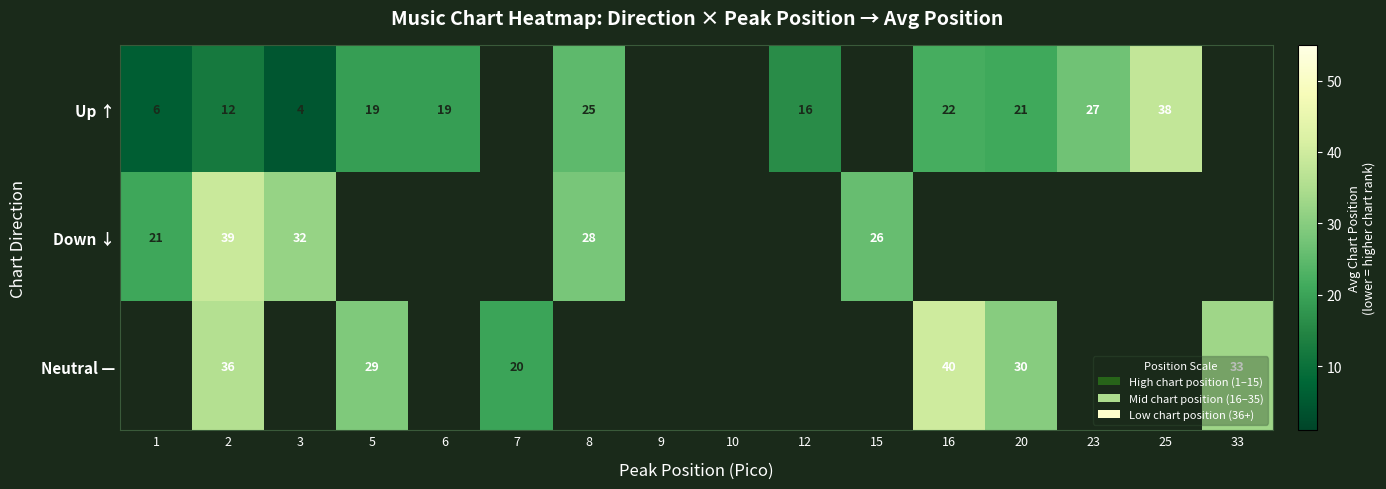

How many categories are shown in the chart?

16